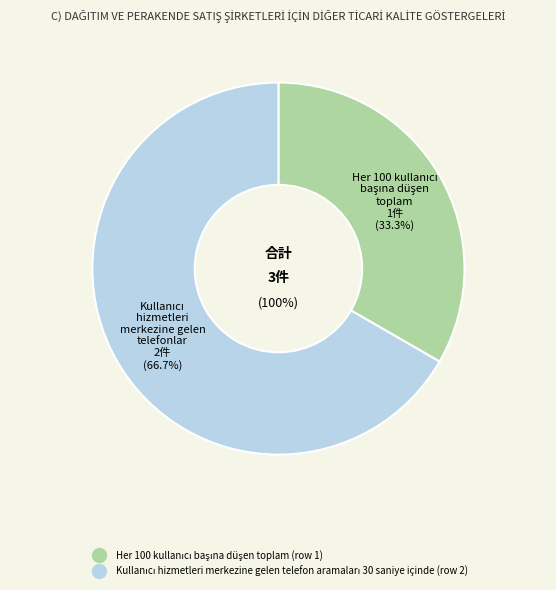

What percentage do Kullanıcı hizmetleri merkezine gelen telefon aramaları 30 saniye içinde (row 2) and Her 100 kullanıcı başına düşen toplam (row 1) together represent?

100.0%